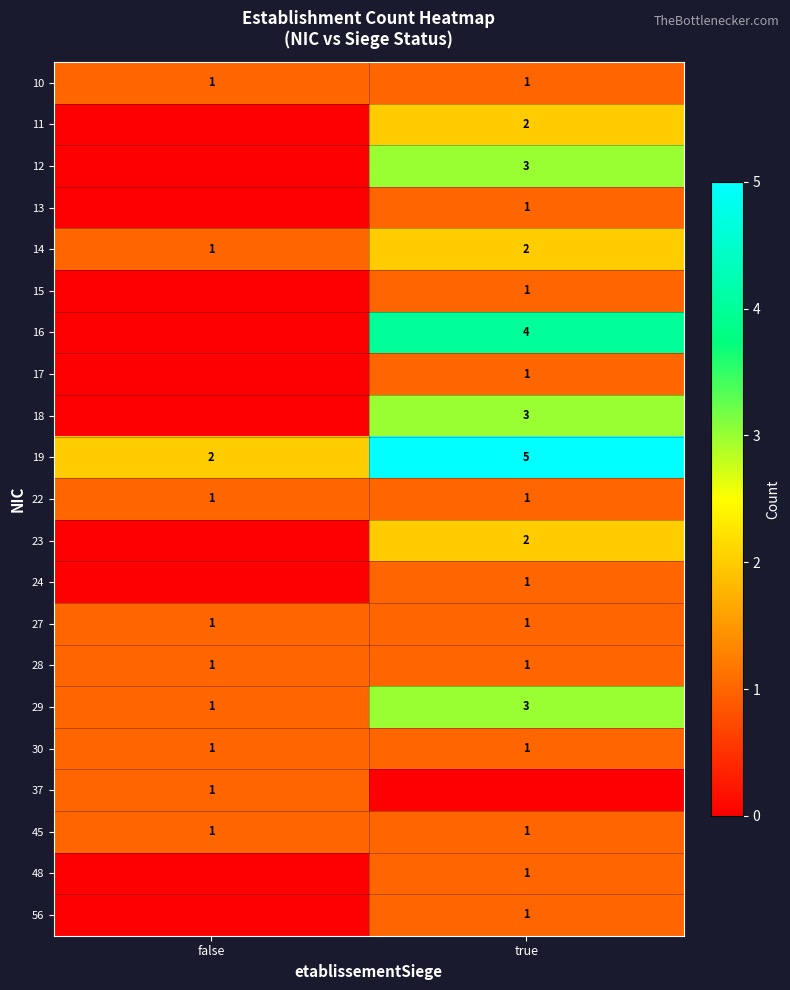

What is the difference between the 19 values at true and false?

3